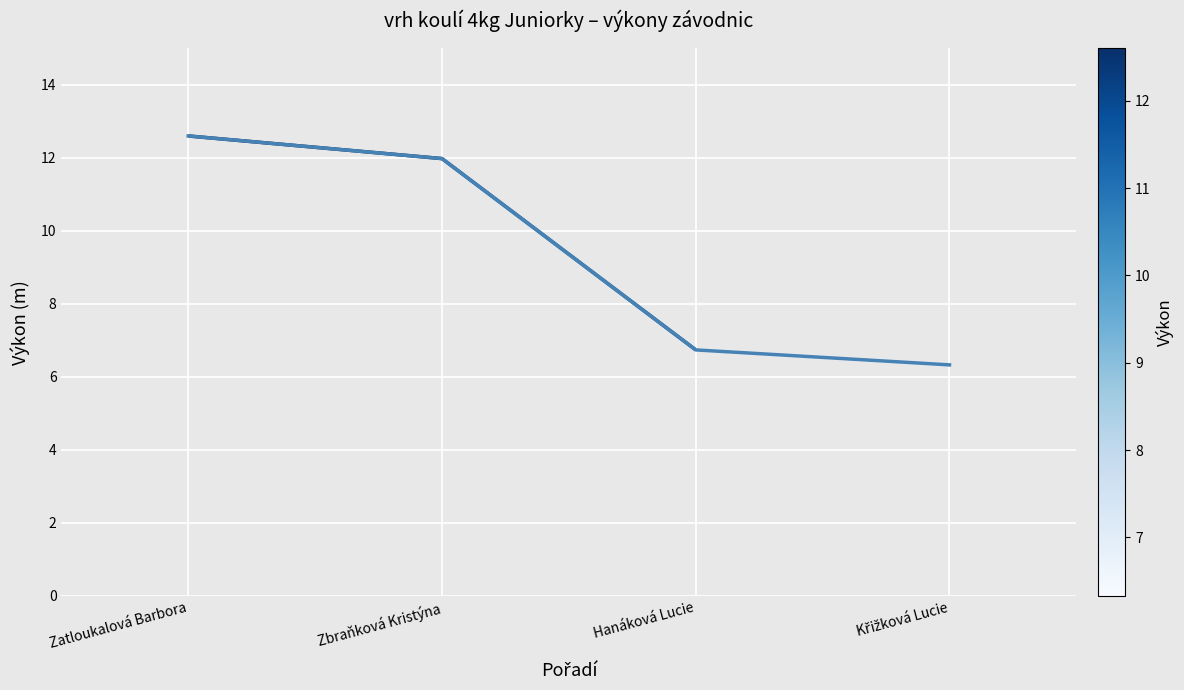

Reading left to right, what are all the values shown in this chart?

Zatloukalová Barbora=12.6	Zbraňková Kristýna=12.0	Hanáková Lucie=6.7	Křižková Lucie=6.3